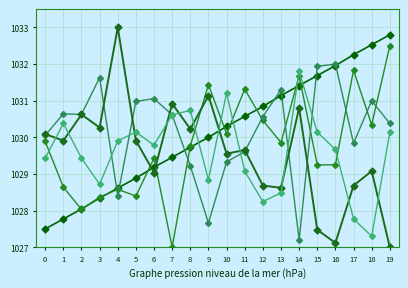

Is this an area chart (filled region under the line)?

No